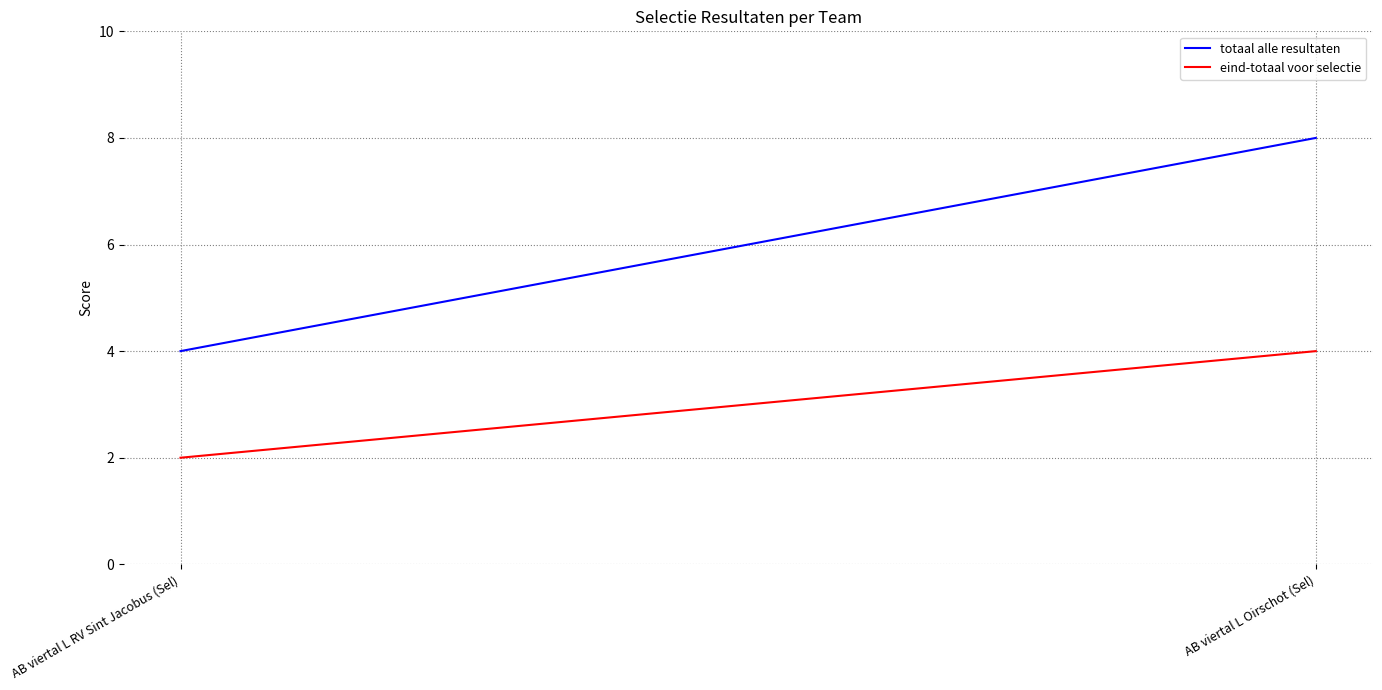

What is the difference between the highest and lowest values at AB viertal L Oirschot (Sel)?

4